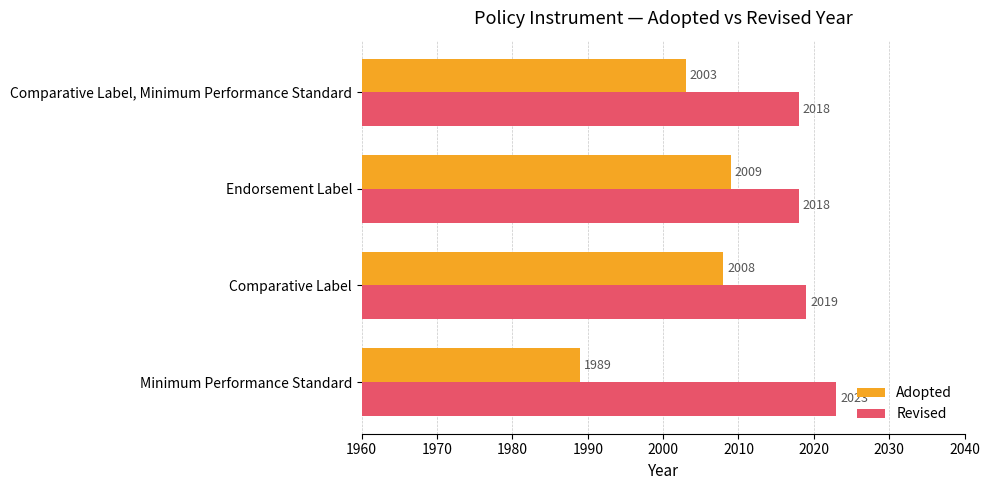

At which label does Adopted reach its minimum?

Minimum Performance Standard